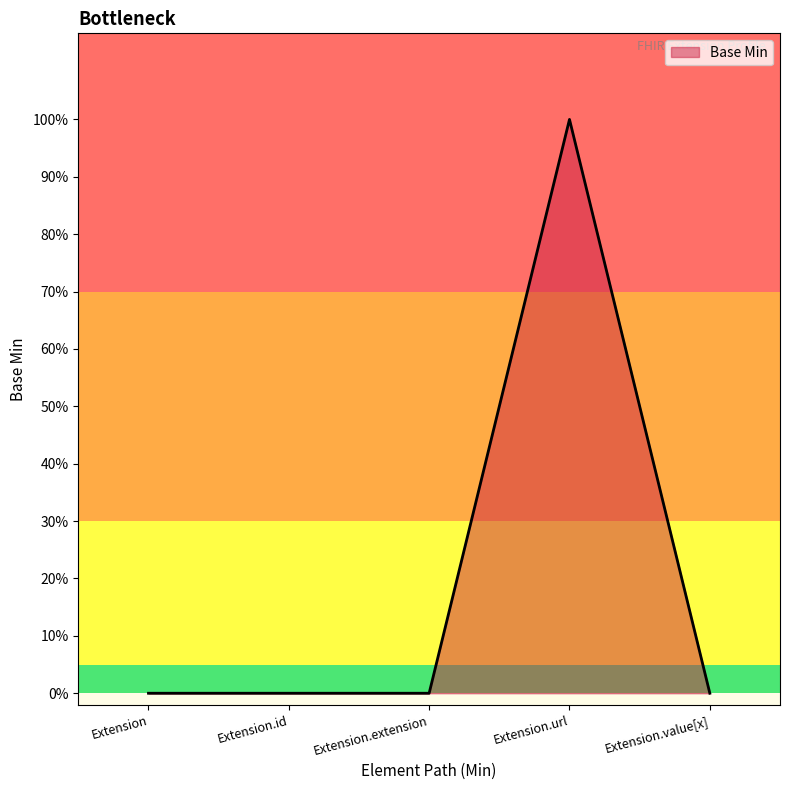

Where is the data nearest to the value 0?

Extension